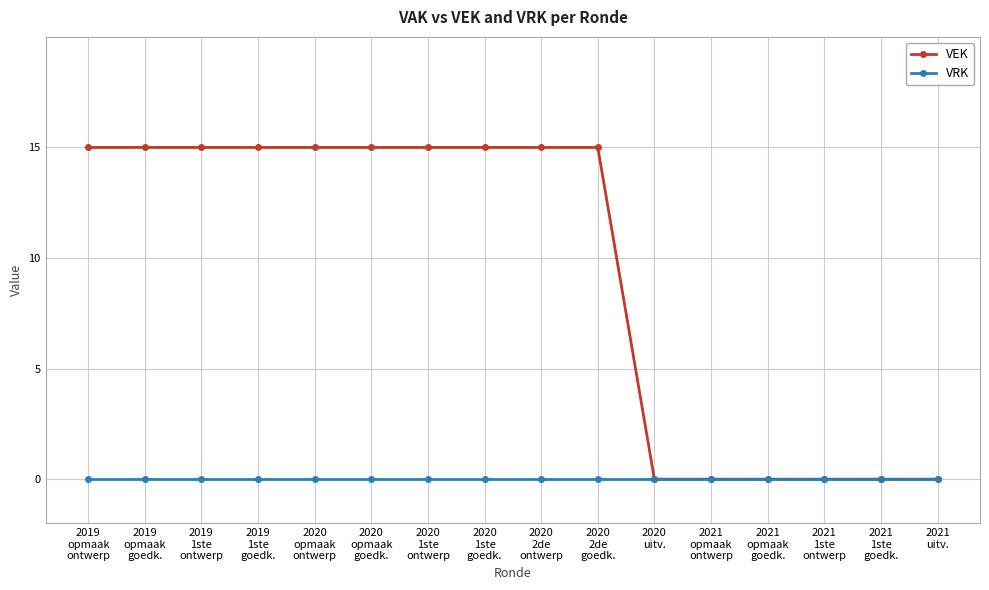

Which series has the widest spread of values?

VEK